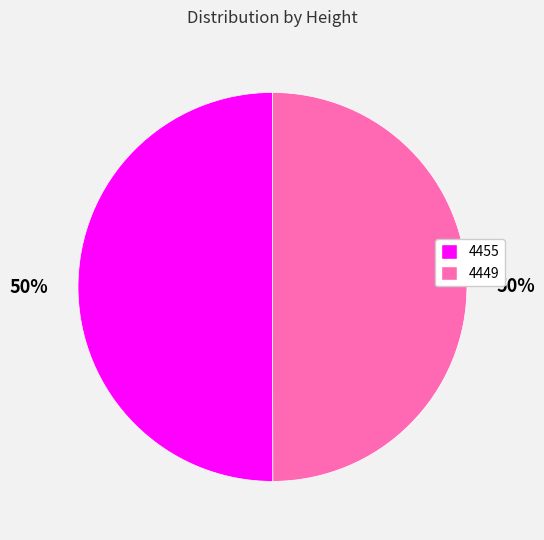

True or false: 4449 accounts for 40% of the total.

False